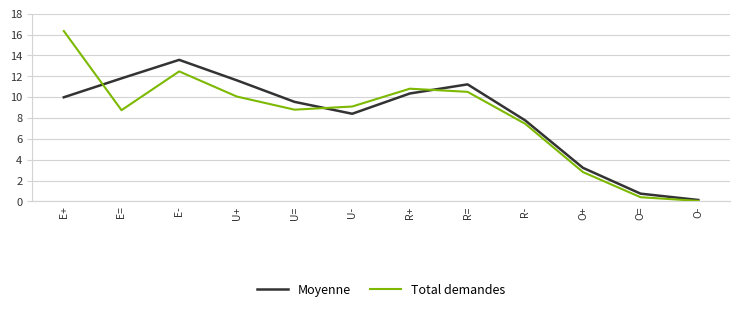

What position from the left is E=?

2